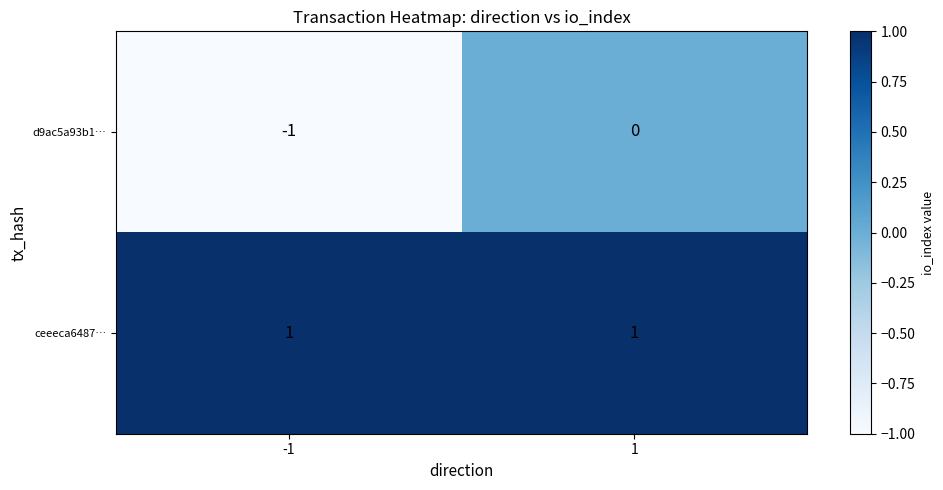

Rank the series by their maximum value, from lowest to highest.

d9ac5a93b1…, ceeeca6487…